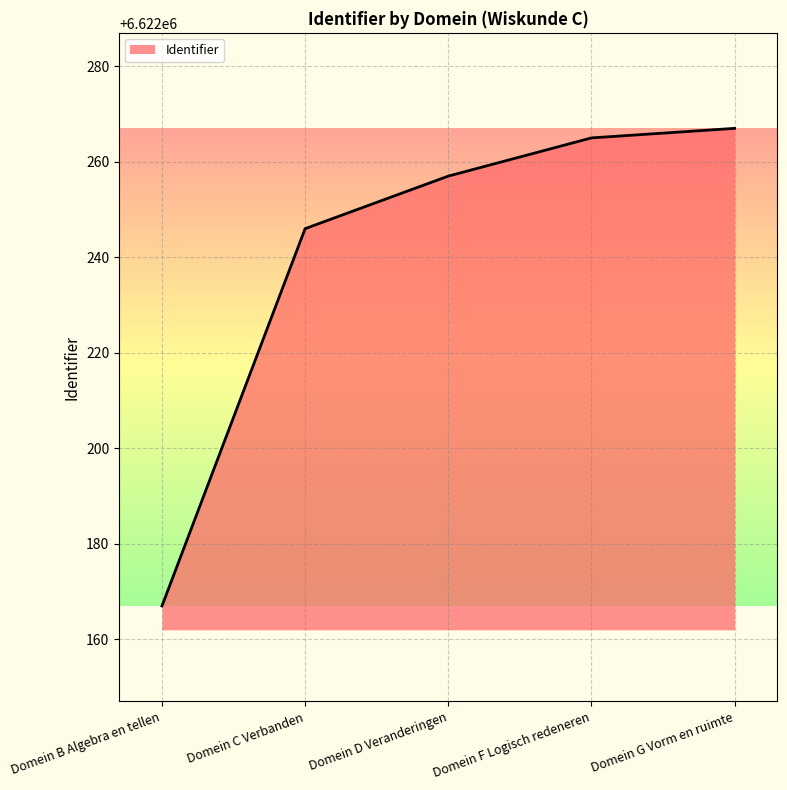

What is the change in value from Domein B Algebra en tellen to Domein C Verbanden?

+79